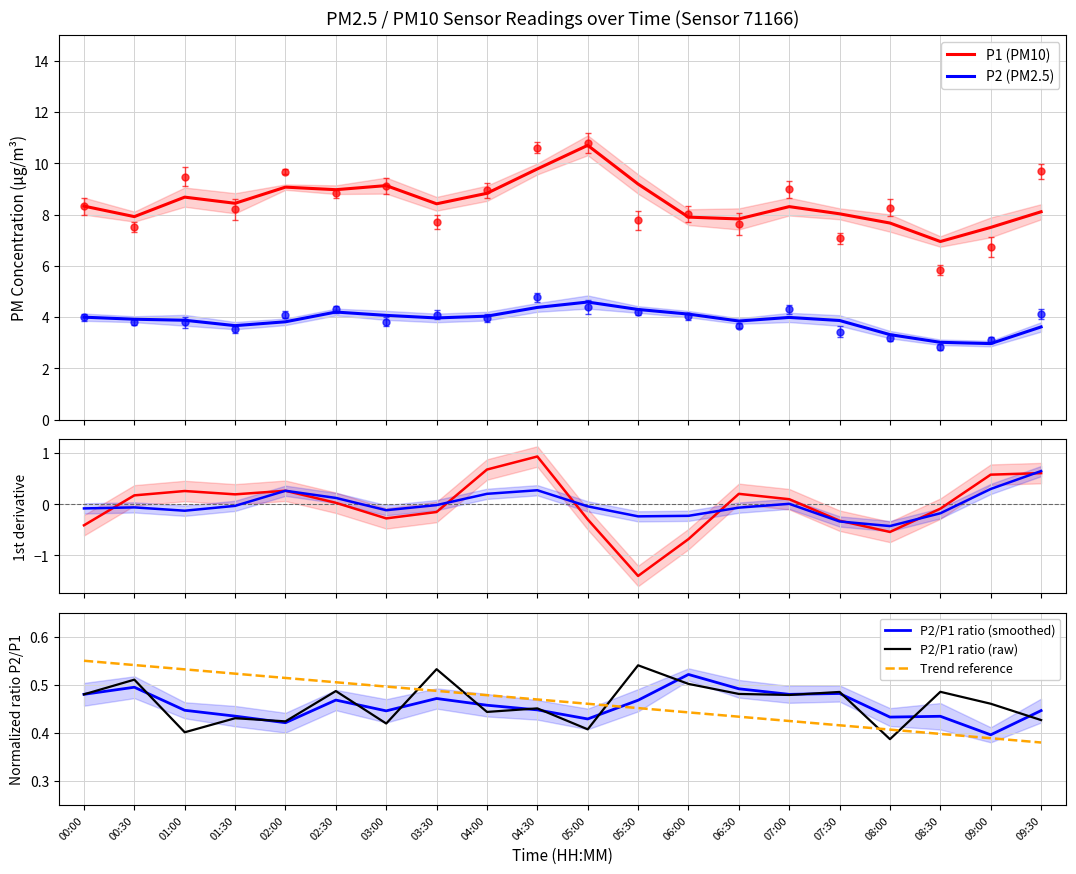

What is the difference between the P2 values at 08:00 and 09:00?

0.1